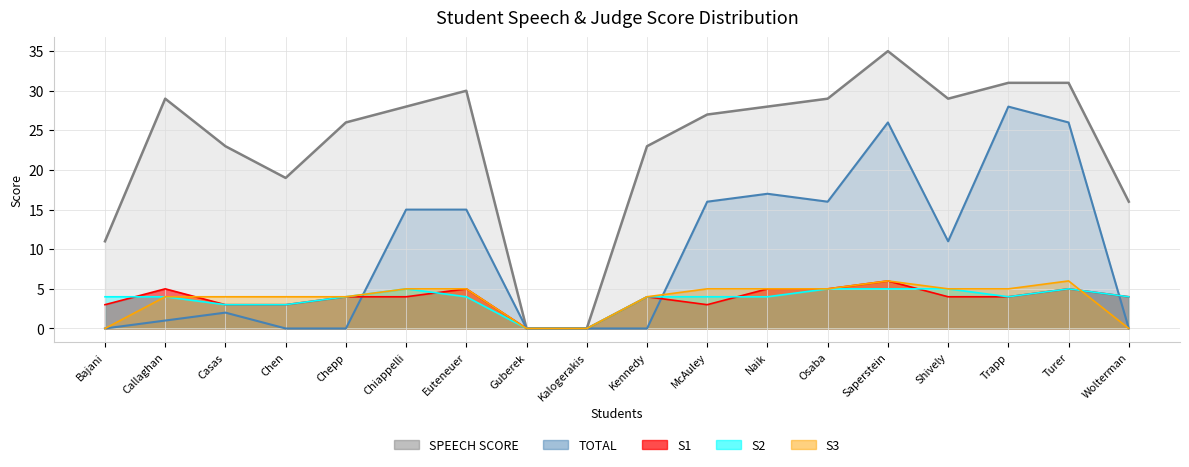

How many positive values does the SPEECH SCORE series have?

16